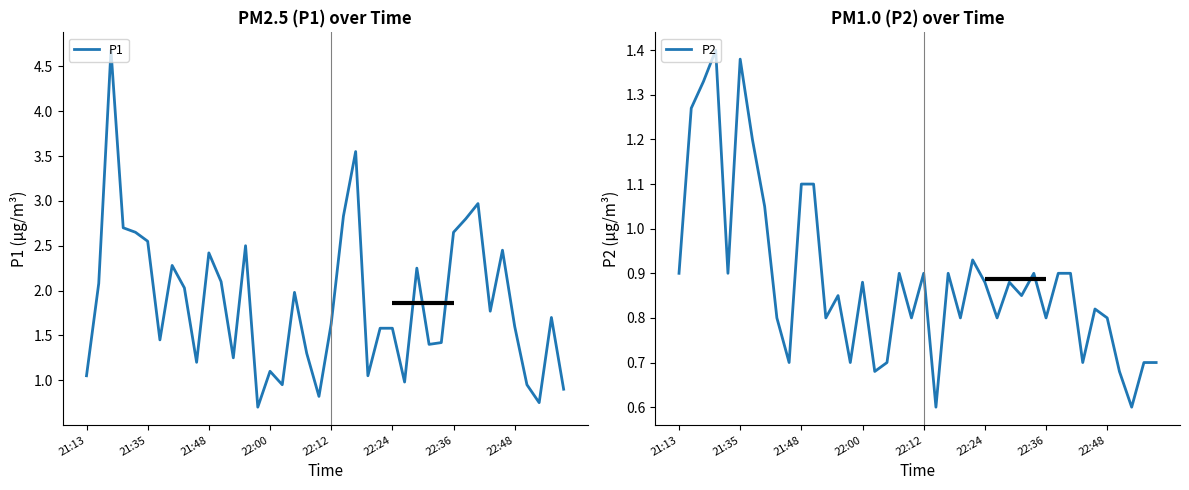

True or false: P2 and P1 cross at least once.

False